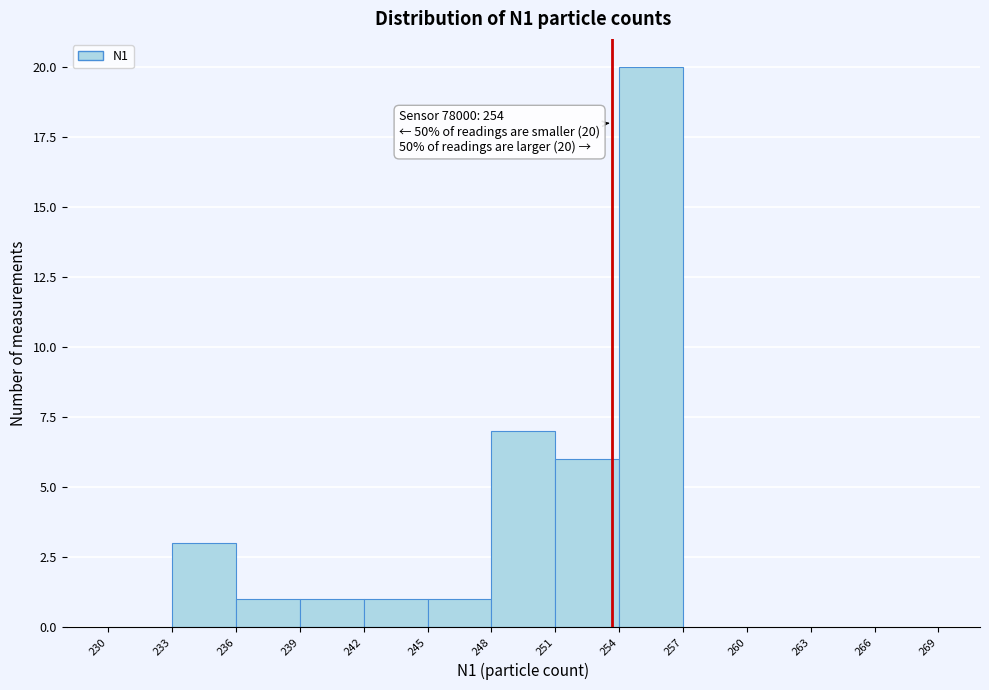

Over which range of the x-axis is the bar tallest?

254 to 257